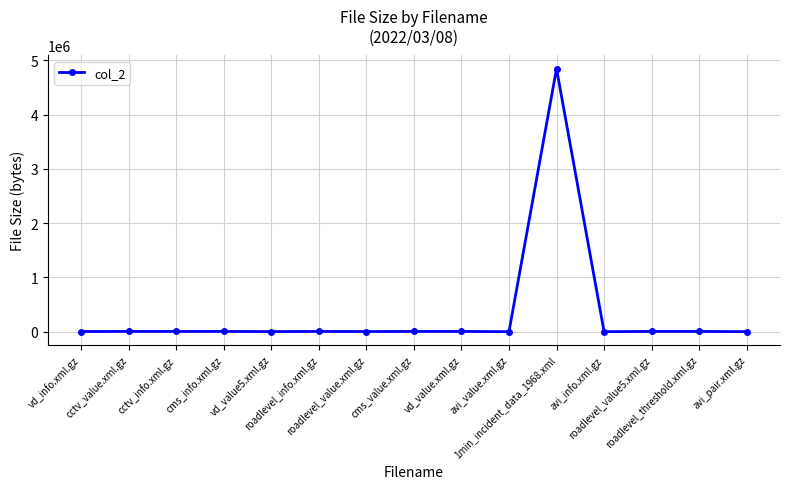

The value at 1min_incident_data_1968.xml is 4847319. True or false?

True